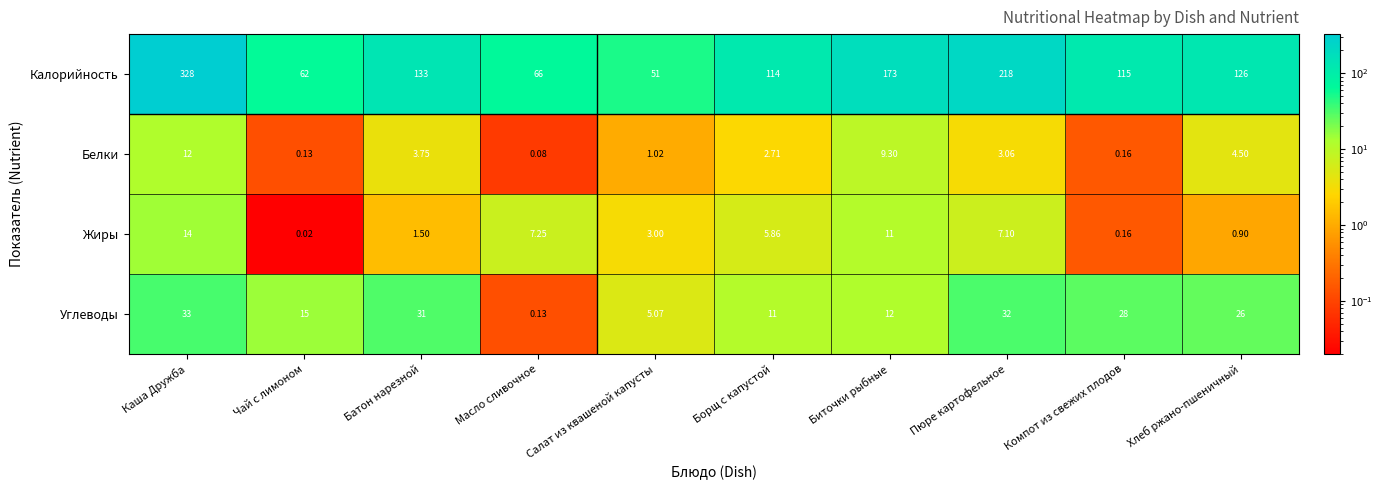

At which category does the chart reach its peak across all series?

Каша Дружба